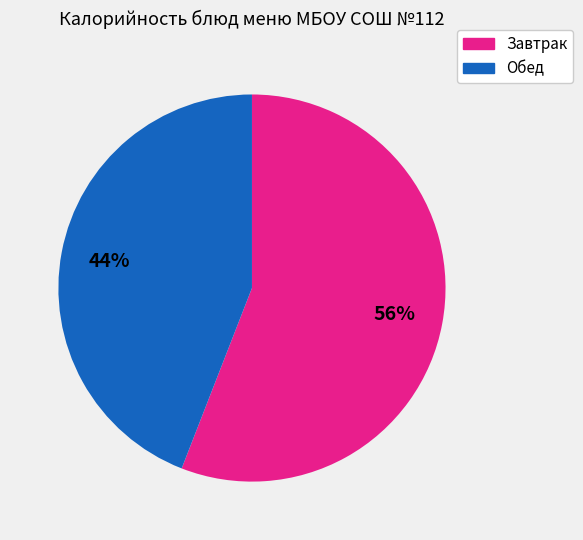

Does any single category account for the majority?

Yes